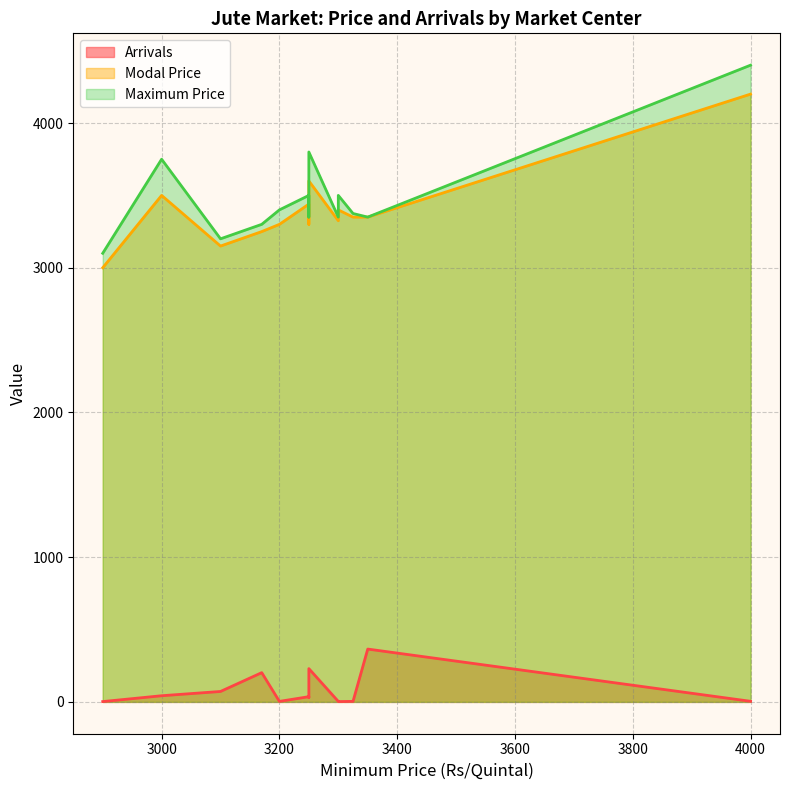

What is the highest value of the Maximum Price series?

4400.0